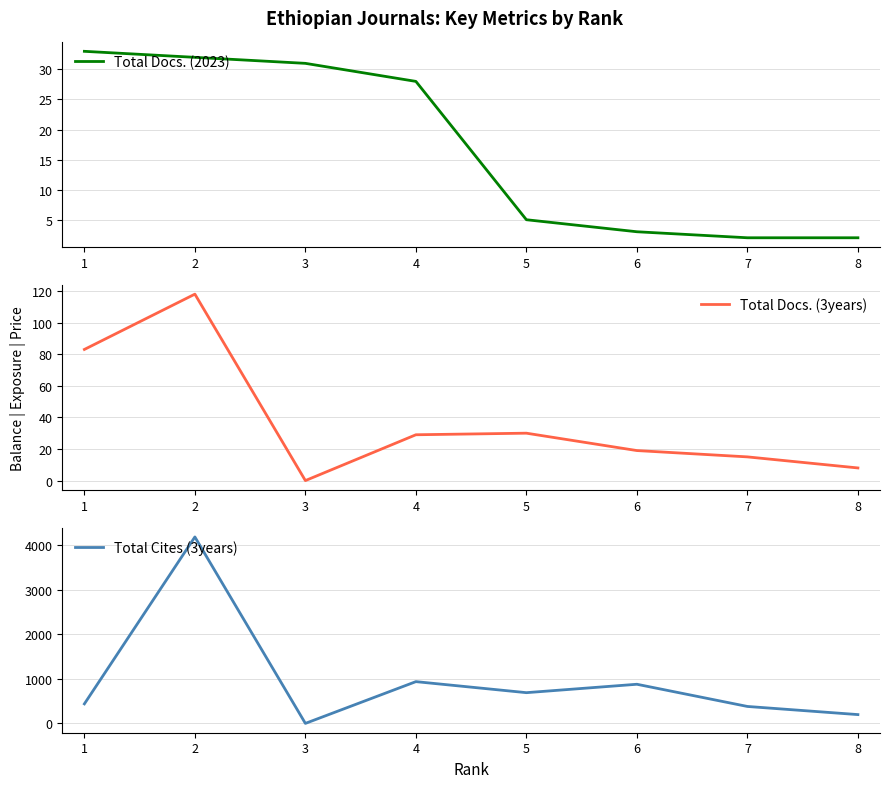

True or false: Total Docs. (2023) has a value of 33 at 1.

True